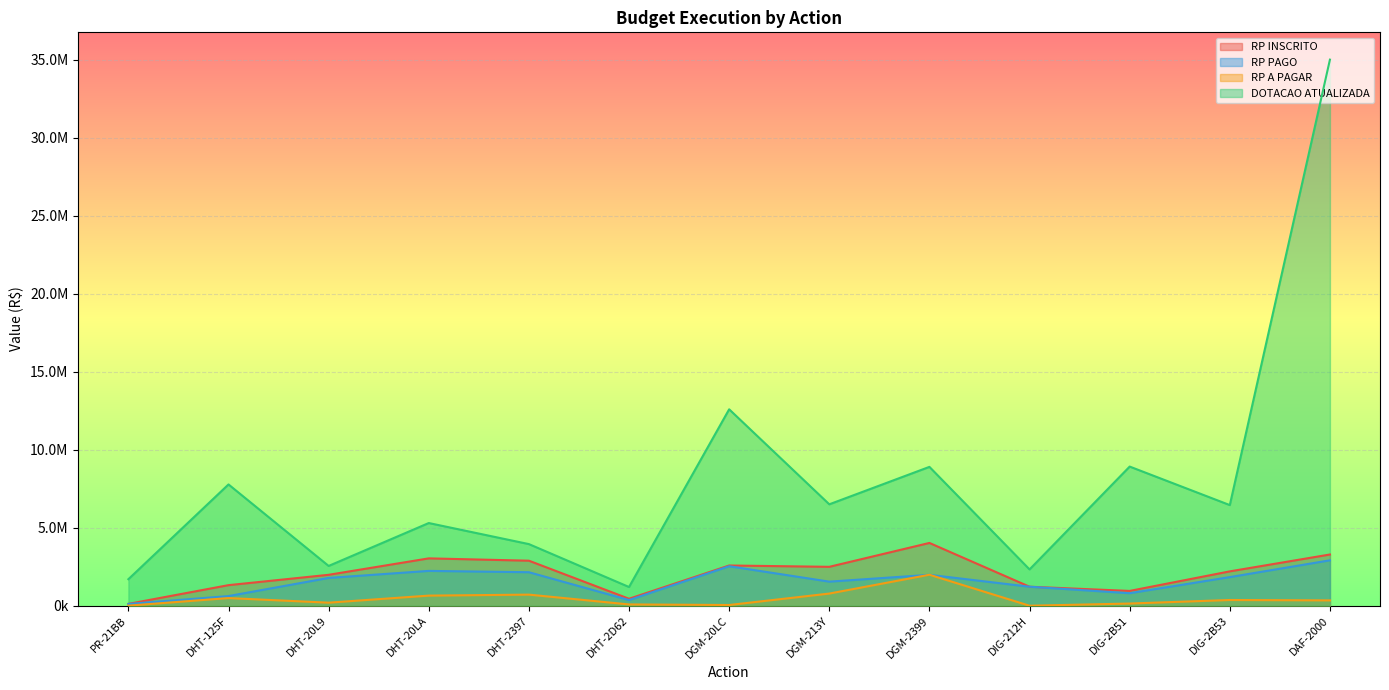

The RP A PAGAR series shows 367570.5 at DIG-2B53. True or false?

True